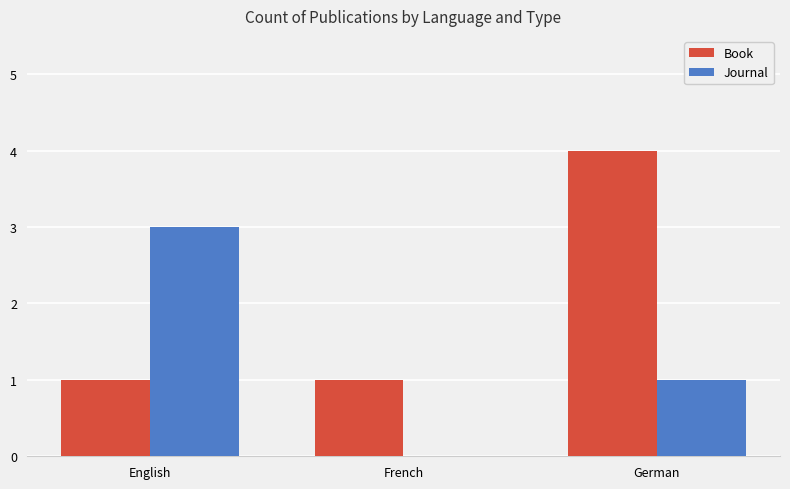

Between French and German, which series saw the biggest shift?

Book